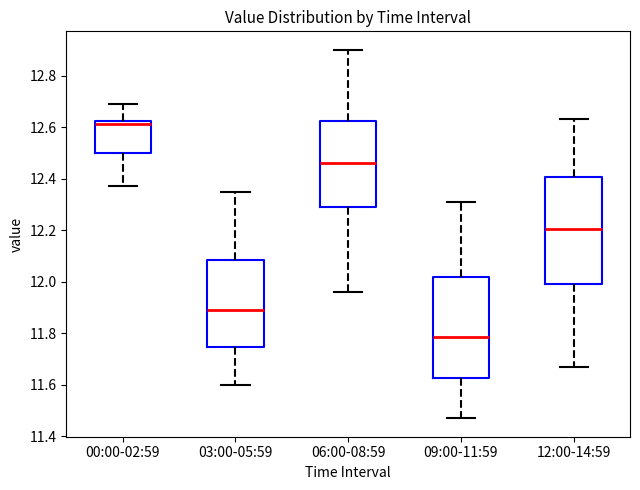

Where does the lower whisker of the box for 00:00-02:59 end on the y-axis? The values are not printed on the chart, so give them approximately, as read against the axis.

12.38